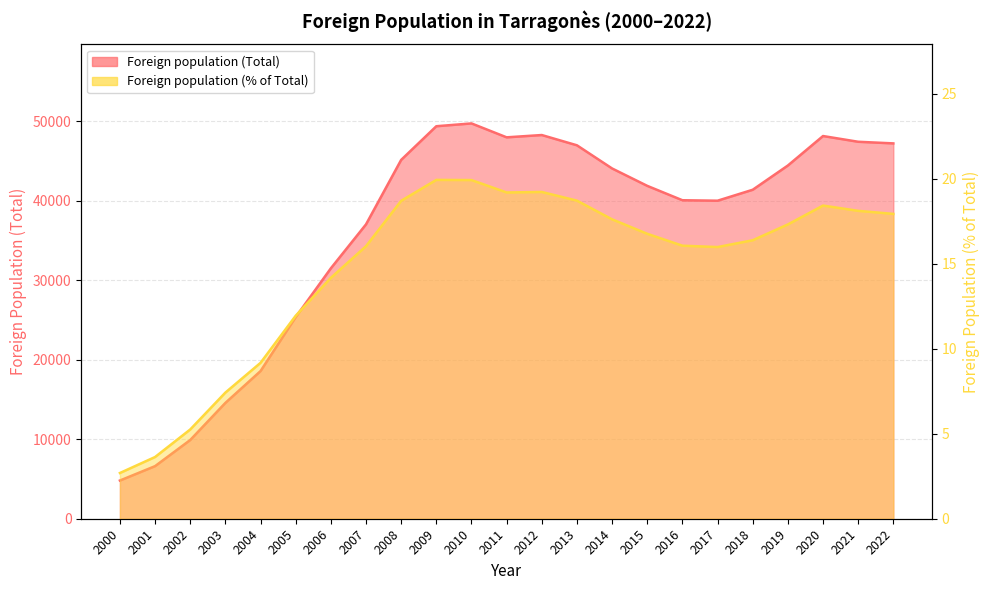

Reading left to right, extract all data points from this chart.

Foreign population (Total): 2000=4807.0	2001=6620.0	2002=9907.0	2003=14578.0	2004=18582.0	2005=25378.0	2006=31515.0	2007=37046.0	2008=45160.0	2009=49395.0	2010=49749.0	2011=47998.0	2012=48287.0	2013=46995.0	2014=44079.0	2015=41891.0	2016=40081.0	2017=40023.0	2018=41401.0	2019=44452.0	2020=48162.0	2021=47440.0	2022=47236.0
Foreign population (% of Total): 2000=2.7	2001=3.6	2002=5.2	2003=7.4	2004=9.2	2005=11.9	2006=14.2	2007=16.0	2008=18.7	2009=19.9	2010=19.9	2011=19.2	2012=19.2	2013=18.7	2014=17.6	2015=16.8	2016=16.1	2017=16.0	2018=16.4	2019=17.3	2020=18.4	2021=18.1	2022=17.9